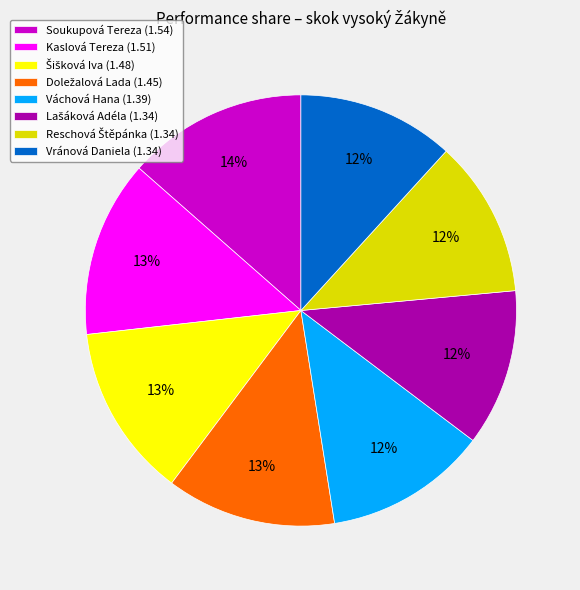

Is it true that Váchová Hana (1.39) is 6% of the pie?

False